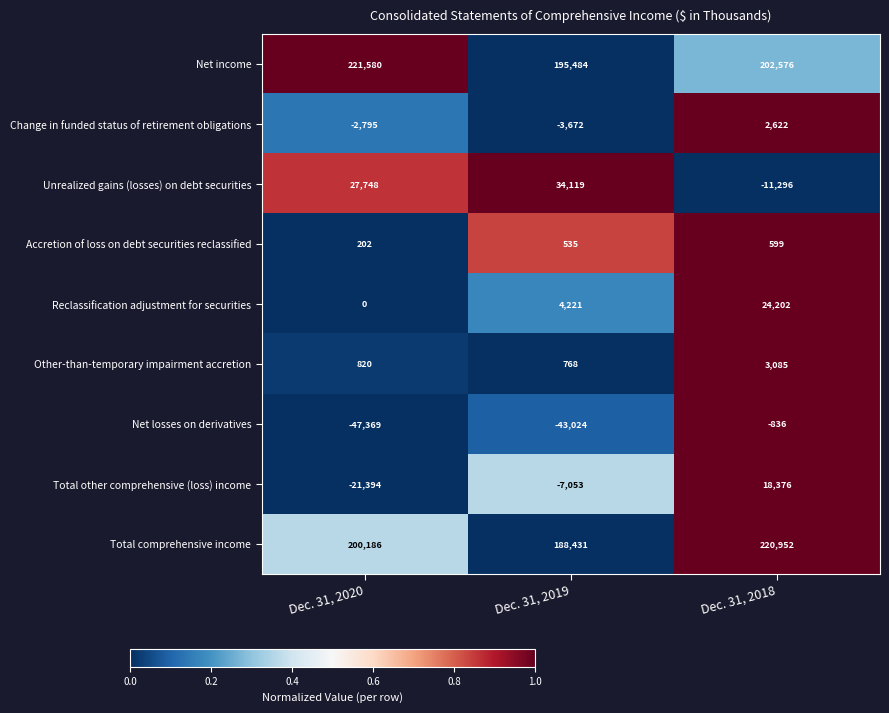

Rank the categories by Other-than-temporary impairment accretion value from lowest to highest.

Dec. 31, 2019, Dec. 31, 2020, Dec. 31, 2018